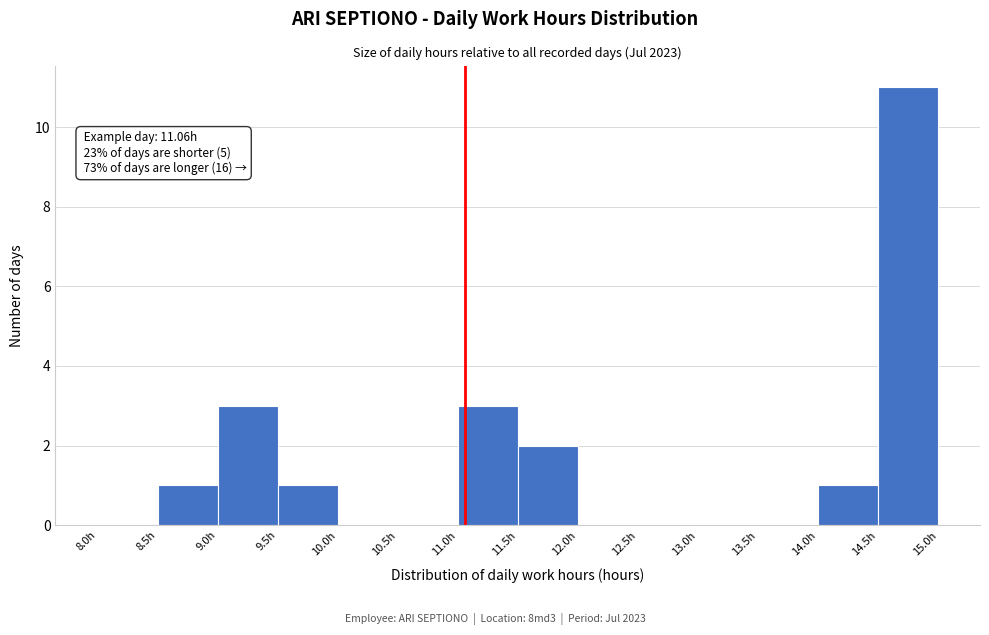

Over which range of the x-axis is the bar tallest?

14.5 to 15.0